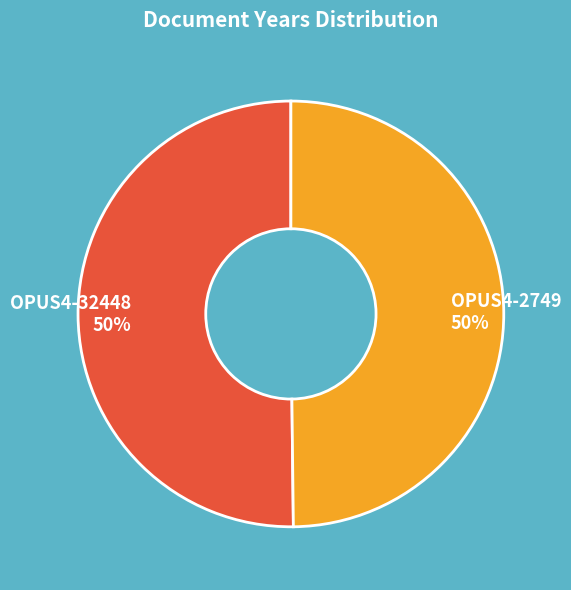

Approximately how many times larger is the value at OPUS4-2749 compared to OPUS4-32448?

1.0